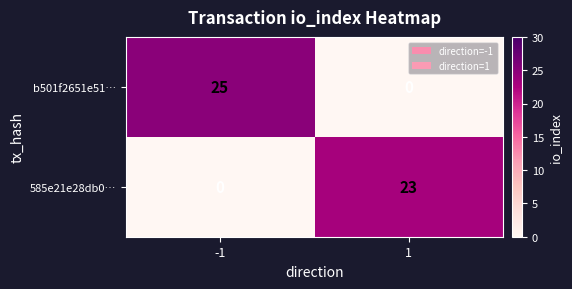

Reading left to right, transcribe all the data shown in this chart.

b501f2651e51…: 25	0
585e21e28db0…: 0	23